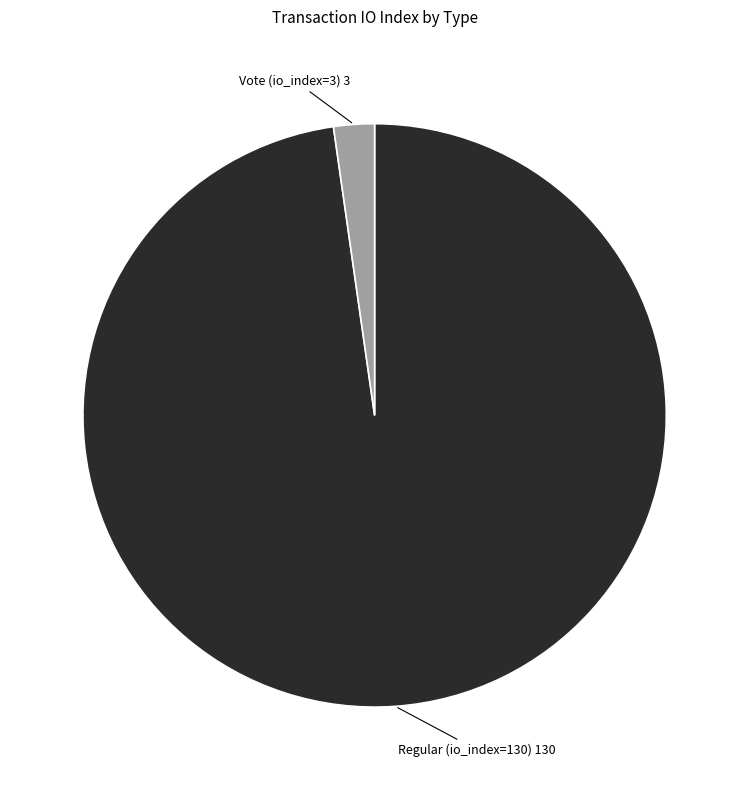

Does Vote (io_index=3) represent more than half of the total?

No